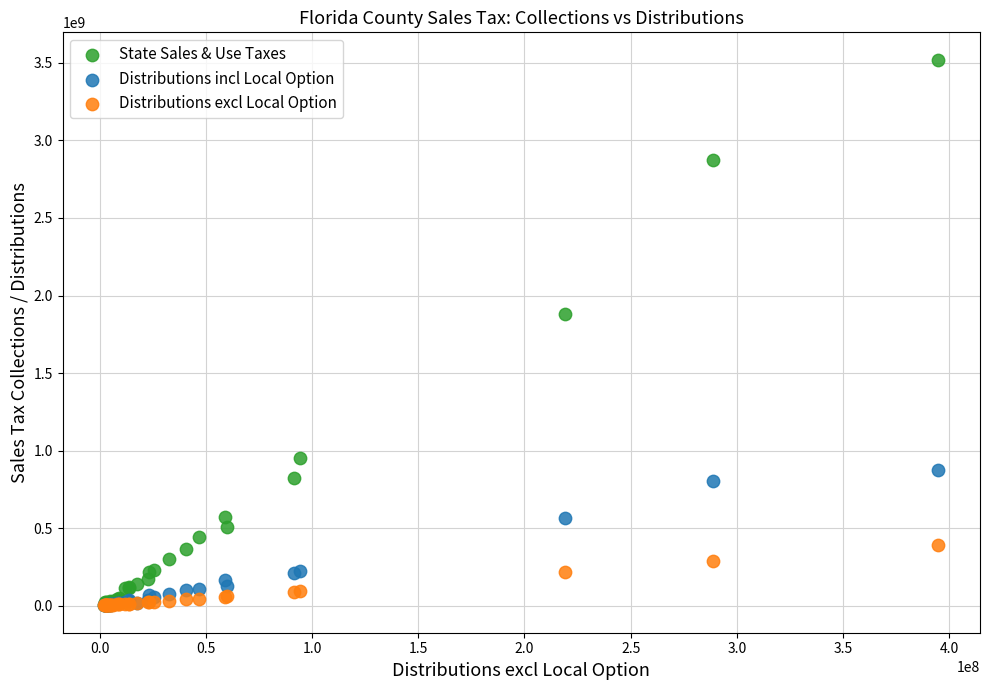

Which series contains the highest Y value?

State Sales & Use Taxes